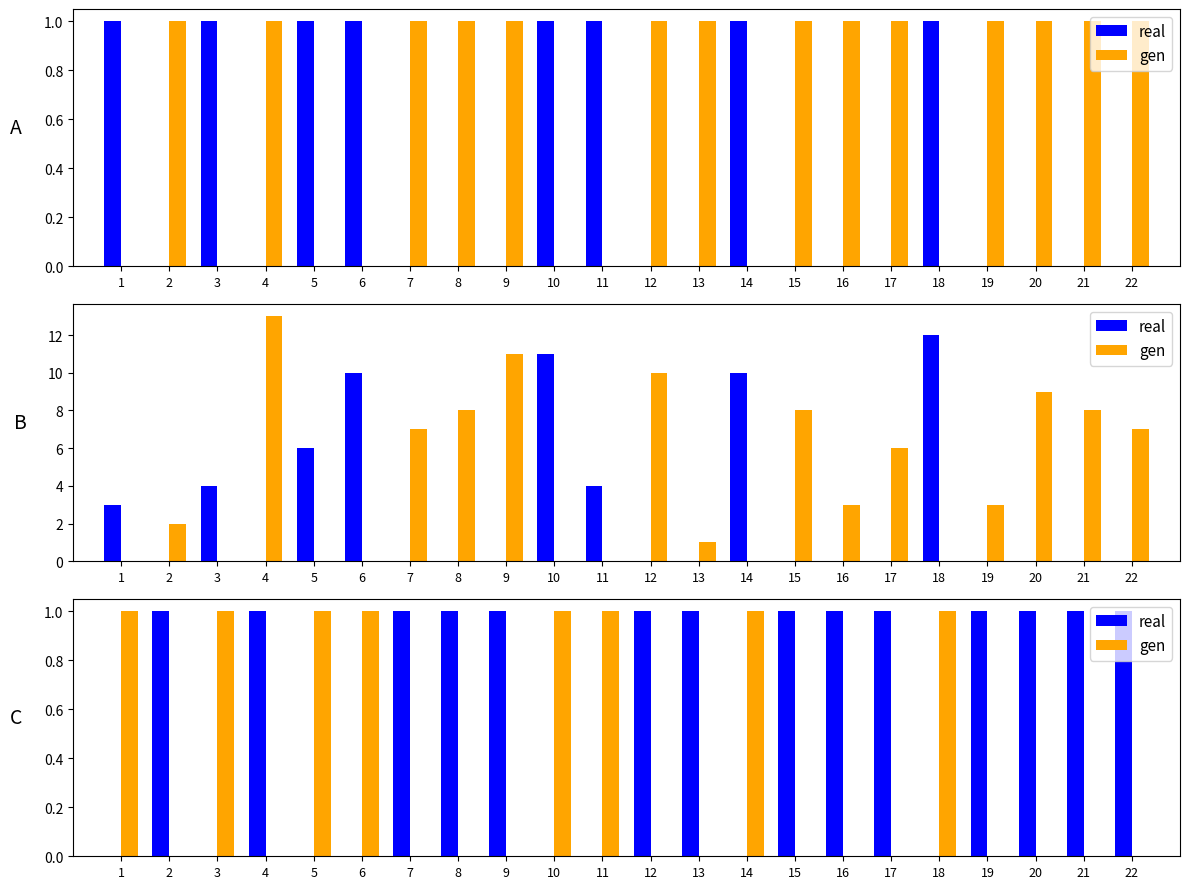

Is it true that gen equals 1 at 6?

True